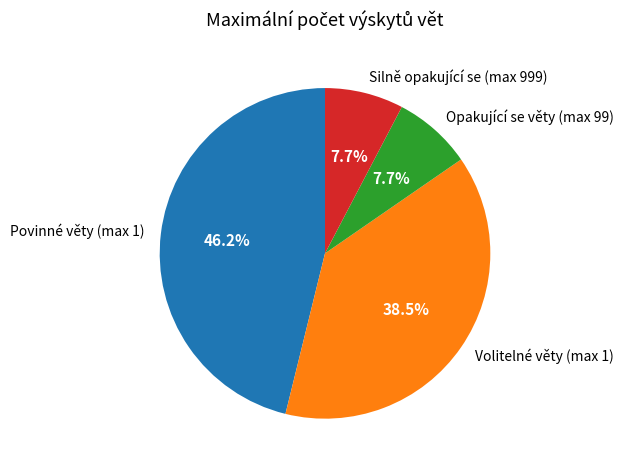

To the nearest percent, what is the average slice percentage?

25%